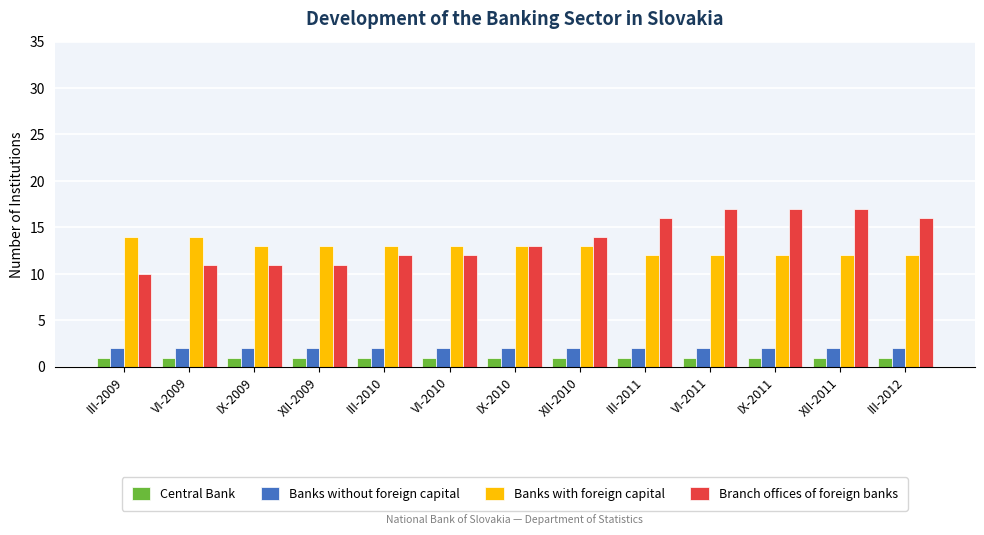

The value of Branch offices of foreign banks at III-2011 is 16. True or false?

True